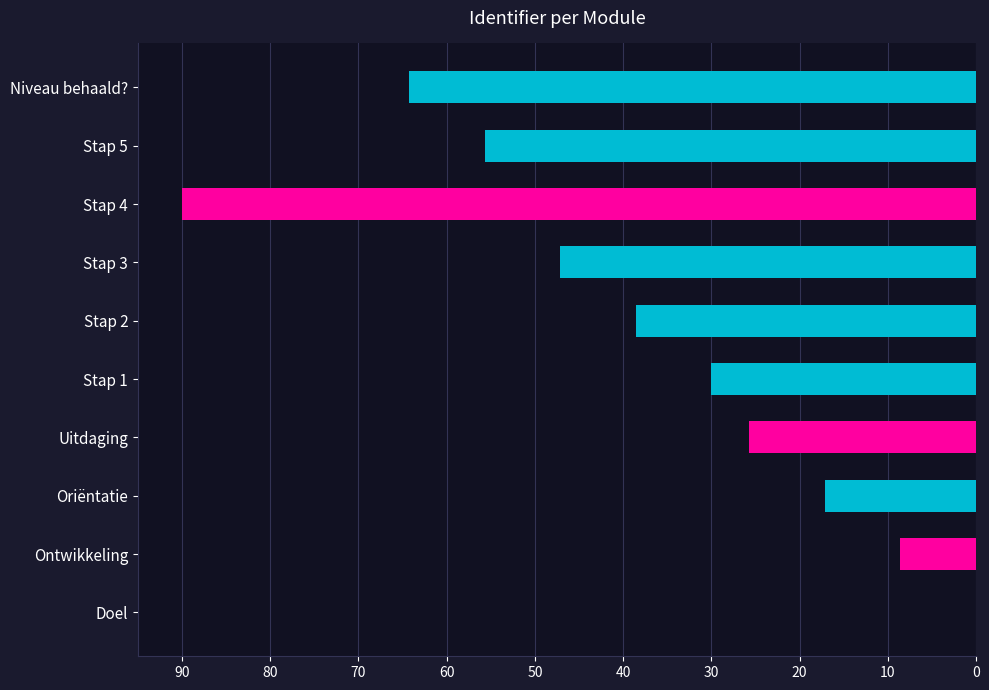

Are the bars horizontal?

Yes